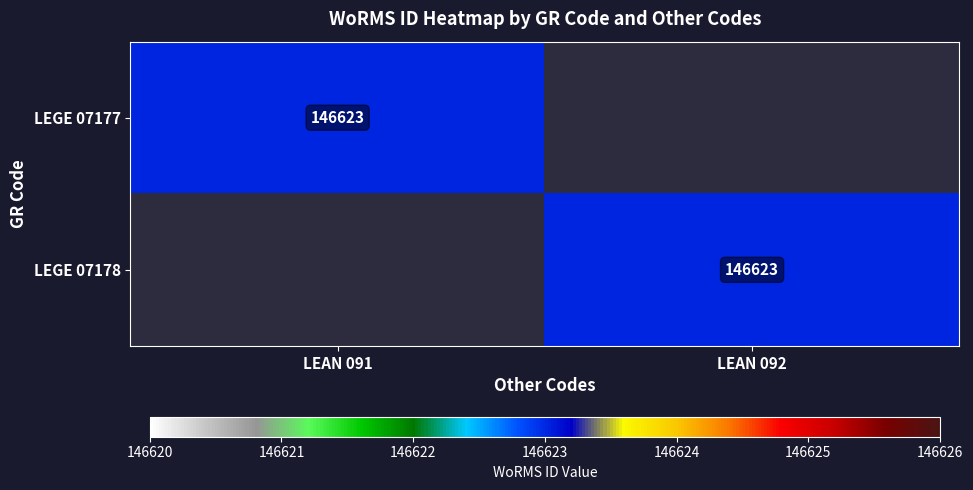

Is it true that LEGE 07178 equals 255161 at LEAN 092?

False